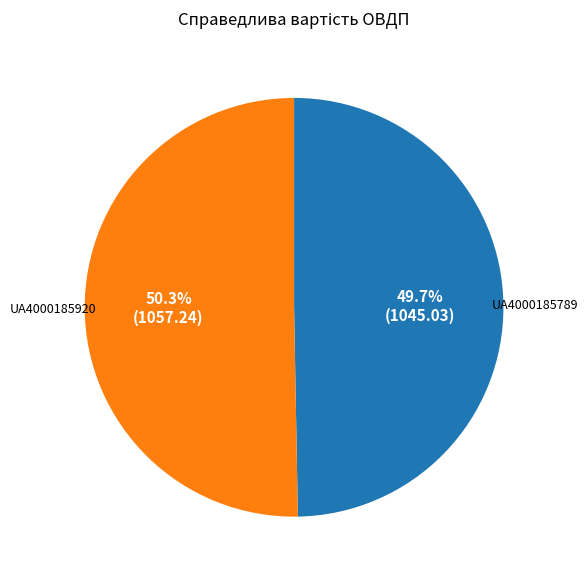

Does any single category account for the majority?

Yes